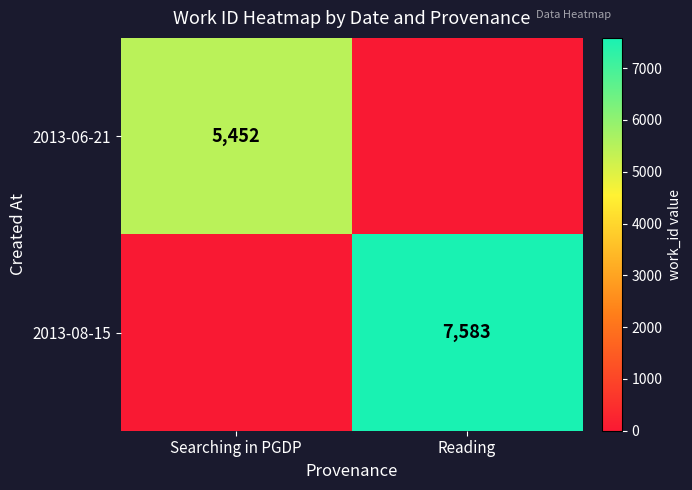

True or false: 2013-08-15 has a value of 7583 at Reading.

True